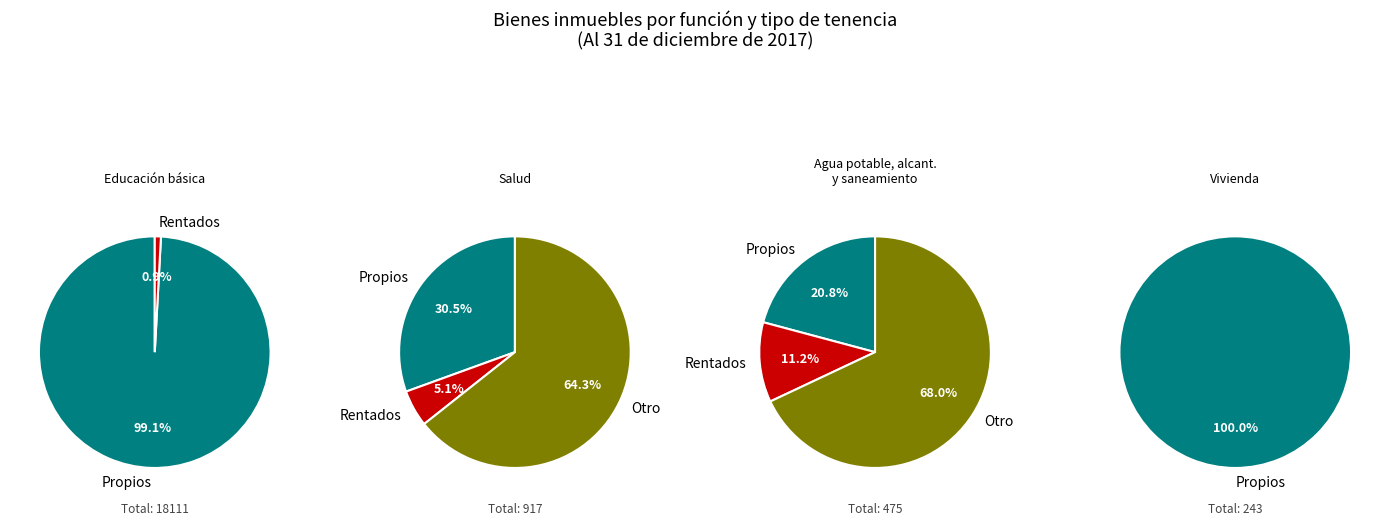

What percentage do Propios and Rentados together represent?

95.3%